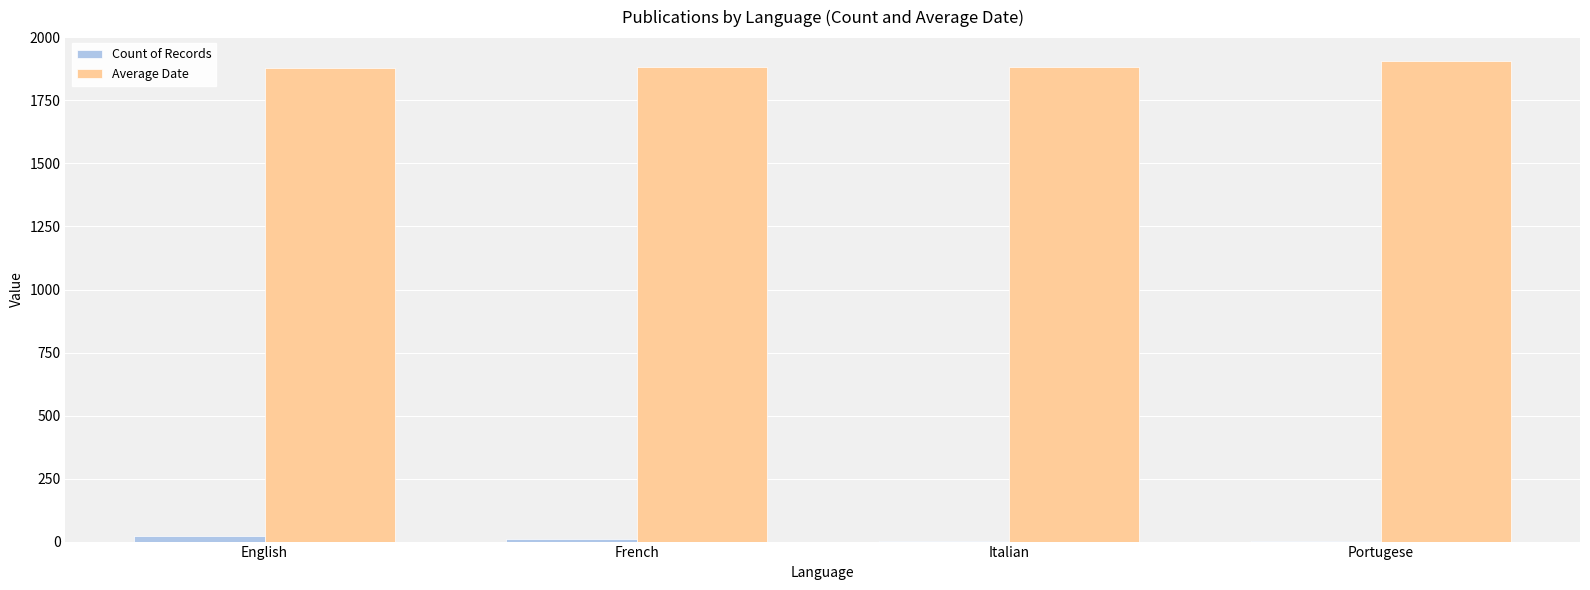

Reading left to right, what are all the values shown in this chart?

Count of Records: English=23	French=12	Italian=3	Portugese=2
Average Date: English=1879	French=1881	Italian=1881	Portugese=1906